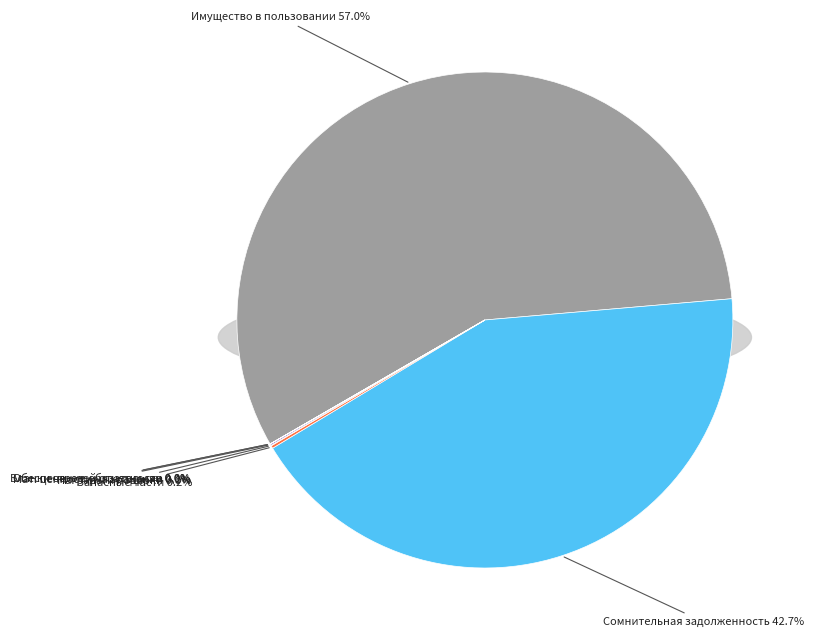

What portion of the pie excludes Материальные ценности на хранении?

99.9%